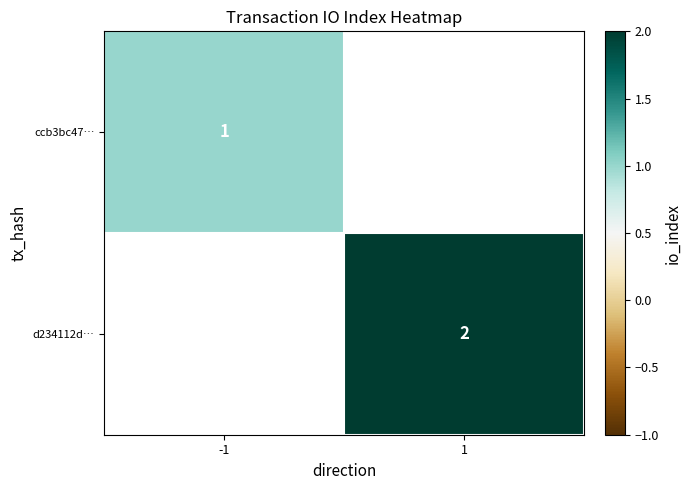

True or false: d234112d… has a value of 2 at 1.

True